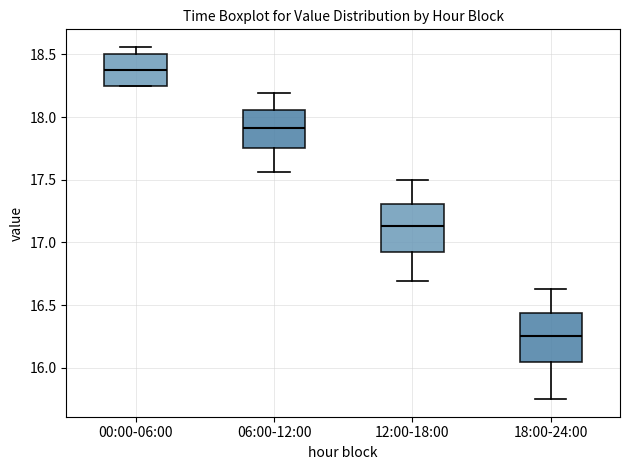

Where does the upper whisker of the box for 06:00-12:00 end on the y-axis? The values are not printed on the chart, so give them approximately, as read against the axis.

18.20